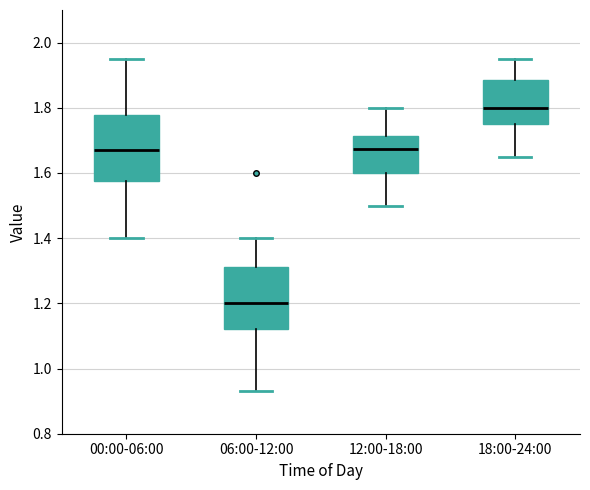

Reading left to right, read every box against the y-axis: the position of its median line, the range the box covers, and the ends of its whiskers. The values are not printed on the chart, so give them approximately, as read against the axis.

00:00-06:00: median 1.68, box 1.58 to 1.78, whiskers 1.40 to 1.96
06:00-12:00: median 1.20, box 1.12 to 1.32, whiskers 0.94 to 1.40
12:00-18:00: median 1.68, box 1.60 to 1.72, whiskers 1.50 to 1.80
18:00-24:00: median 1.80, box 1.76 to 1.88, whiskers 1.66 to 1.96